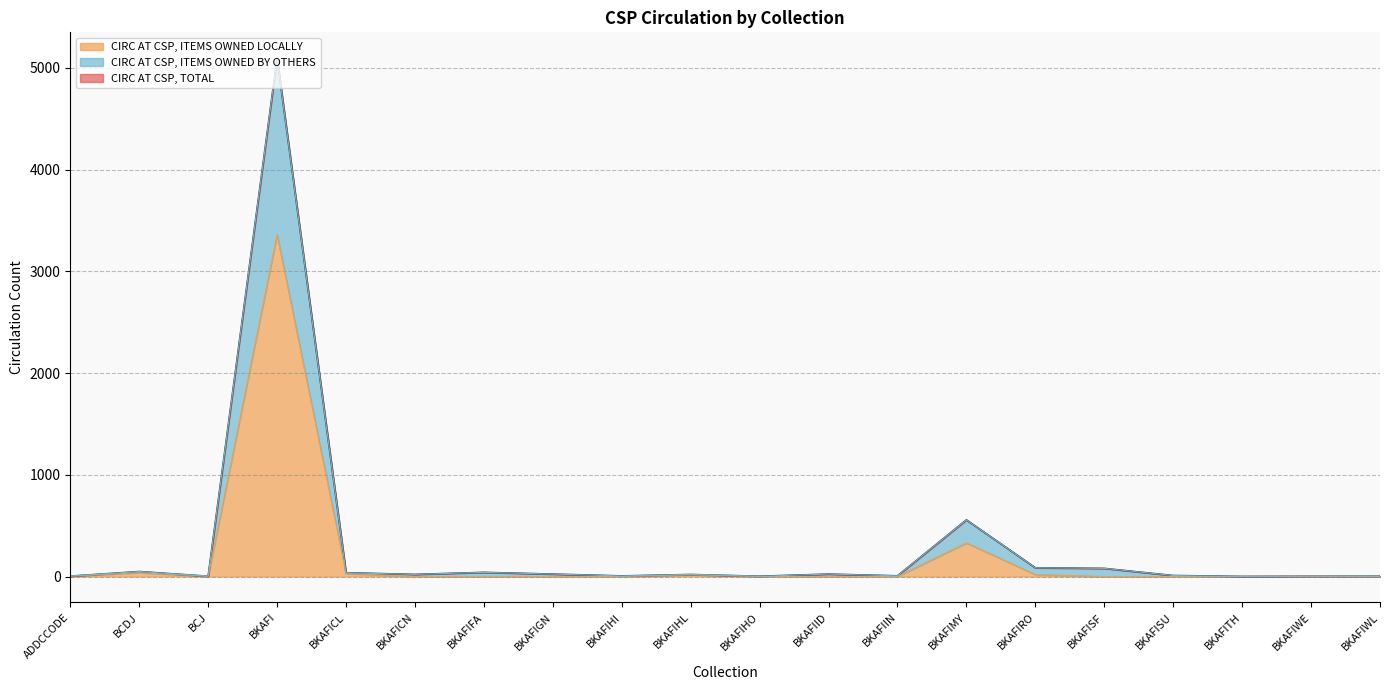

True or false: CIRC AT CSP, TOTAL has more than 1 interior local peaks.

True